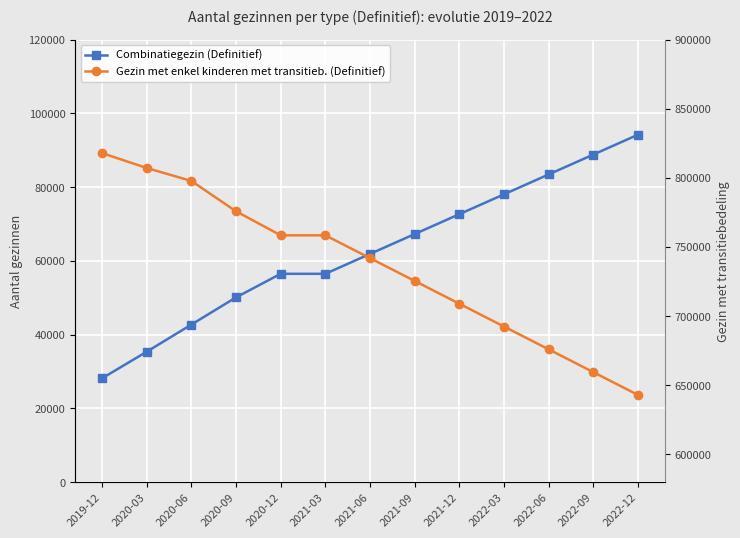

What is the value of the Combinatiegezin (Definitief) point at the 1st from the left?

28134